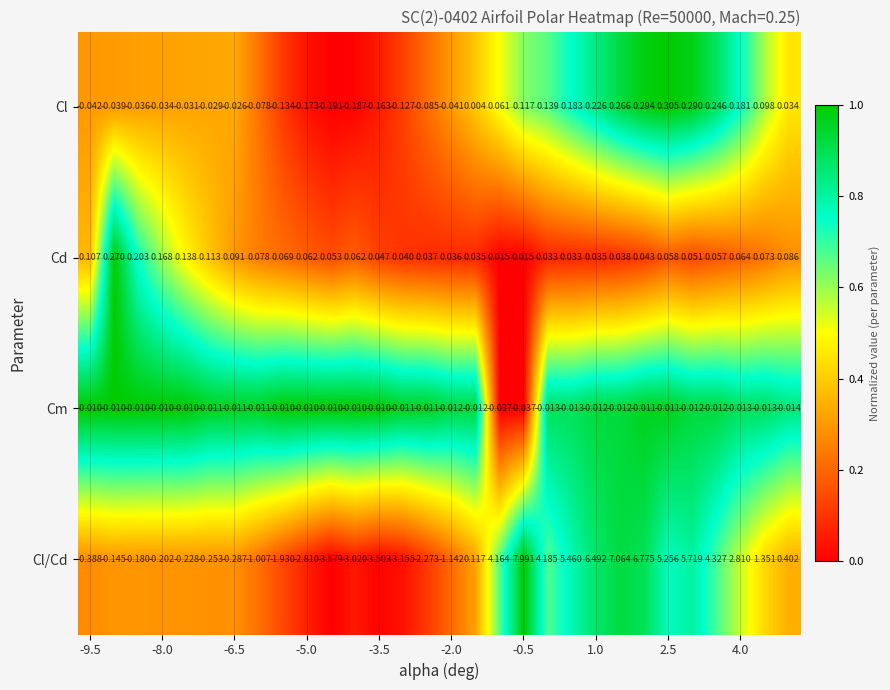

Which series has the largest total across all categories?

Cl/Cd